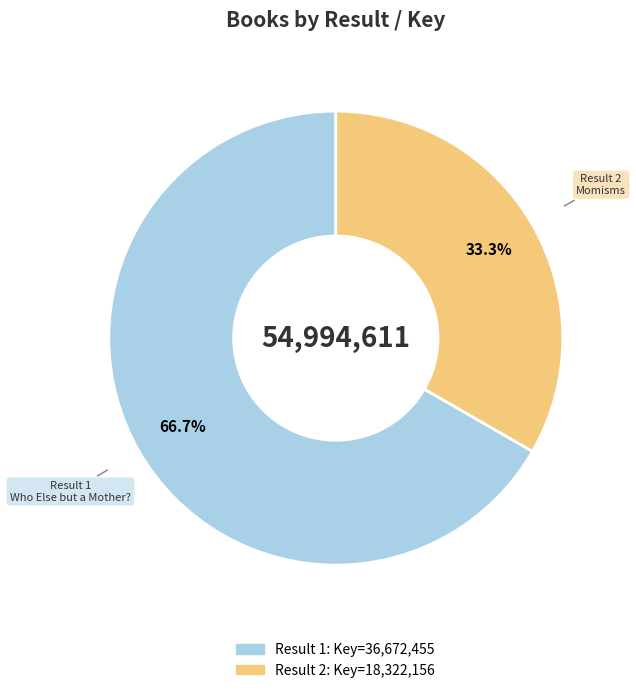

Does any single category account for the majority?

Yes